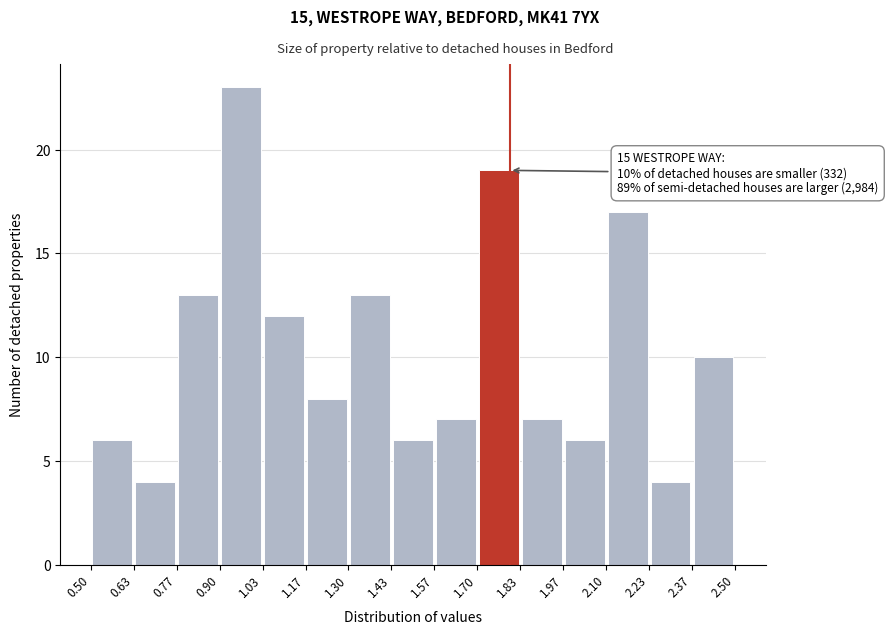

Which range on the x-axis has the tallest bar?

0.90 to 1.03